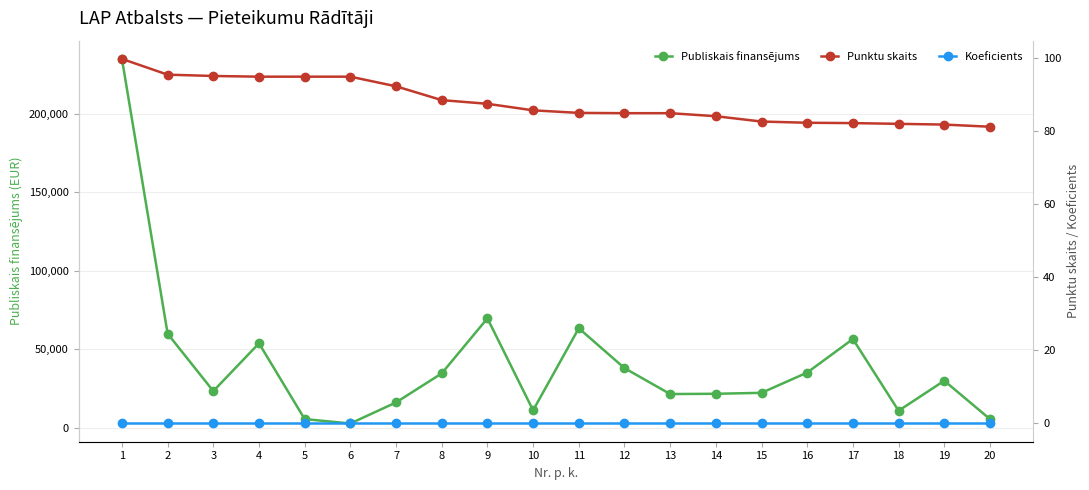

Reading left to right, what are all the values shown in this chart?

Publiskais finansējums: 1=234950.0	2=60000.0	3=23454.0	4=53890.9	5=5659.1	6=2842.0	7=16251.9	8=34745.0	9=69775.0	10=11218.7	11=63473.0	12=38094.5	13=21593.5	14=21750.0	15=22360.8	16=35269.7	17=56603.5	18=10960.0	19=30067.3	20=5650.0
Punktu skaits: 1=99.9	2=95.5	3=95.2	4=95.0	5=95.0	6=95.0	7=92.4	8=88.6	9=87.6	10=85.8	11=85.1	12=85.0	13=85.0	14=84.2	15=82.7	16=82.4	17=82.3	18=82.1	19=81.9	20=81.3
Koeficients: 1=0.0	2=0.0	3=0.0	4=0.0	5=0.0	6=0.0	7=0.0	8=0.0	9=0.0	10=0.0	11=0.0	12=0.0	13=0.0	14=0.0	15=0.0	16=0.0	17=0.0	18=0.0	19=0.0	20=0.0